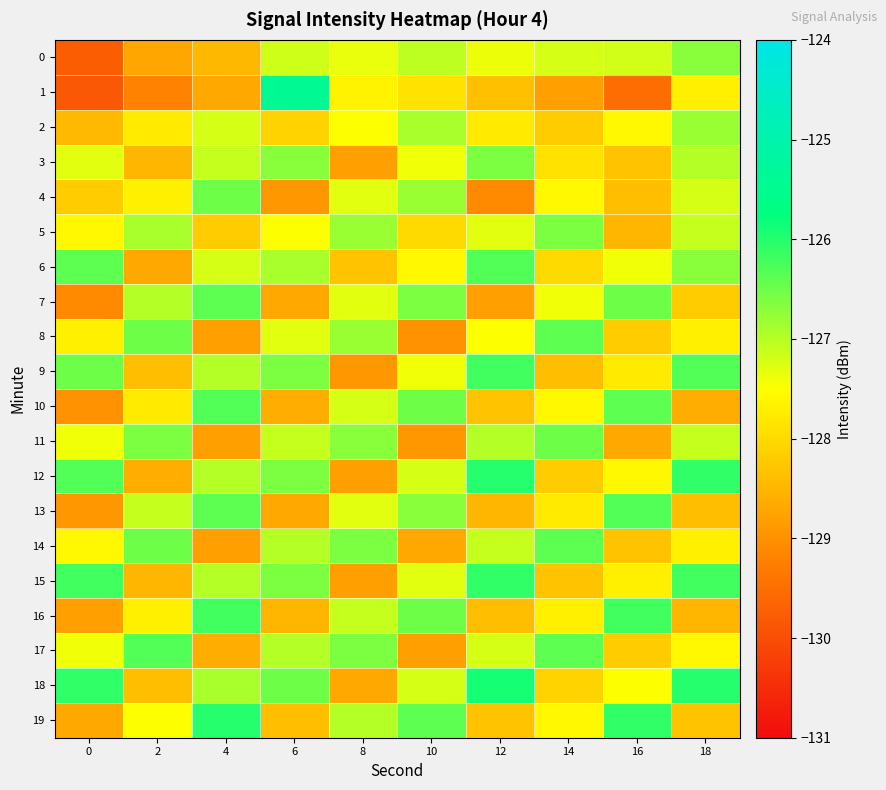

What is the smallest value displayed?

-129.8